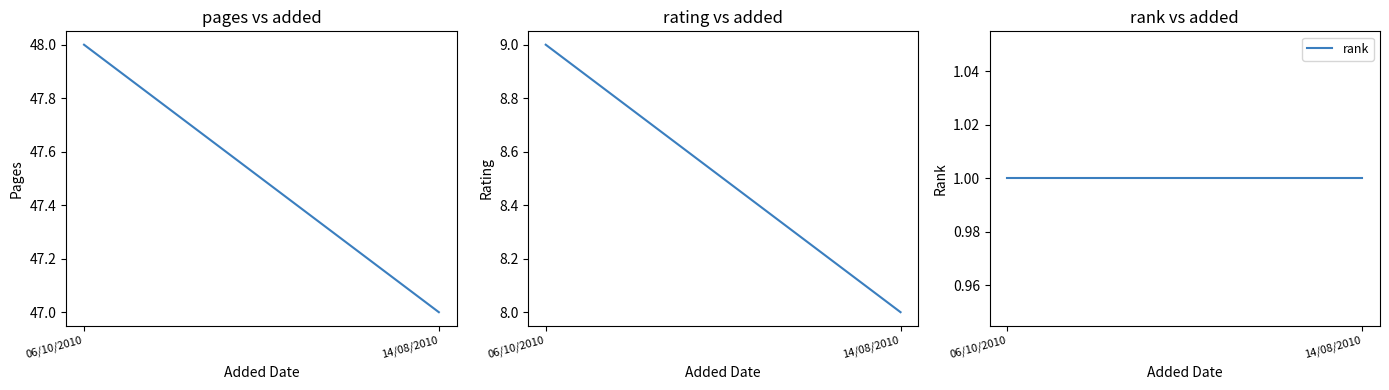

Reading left to right, list all the values displayed in this chart.

pages: 06/10/2010=48	14/08/2010=47
rating: 06/10/2010=9	14/08/2010=8
rank: 06/10/2010=1	14/08/2010=1